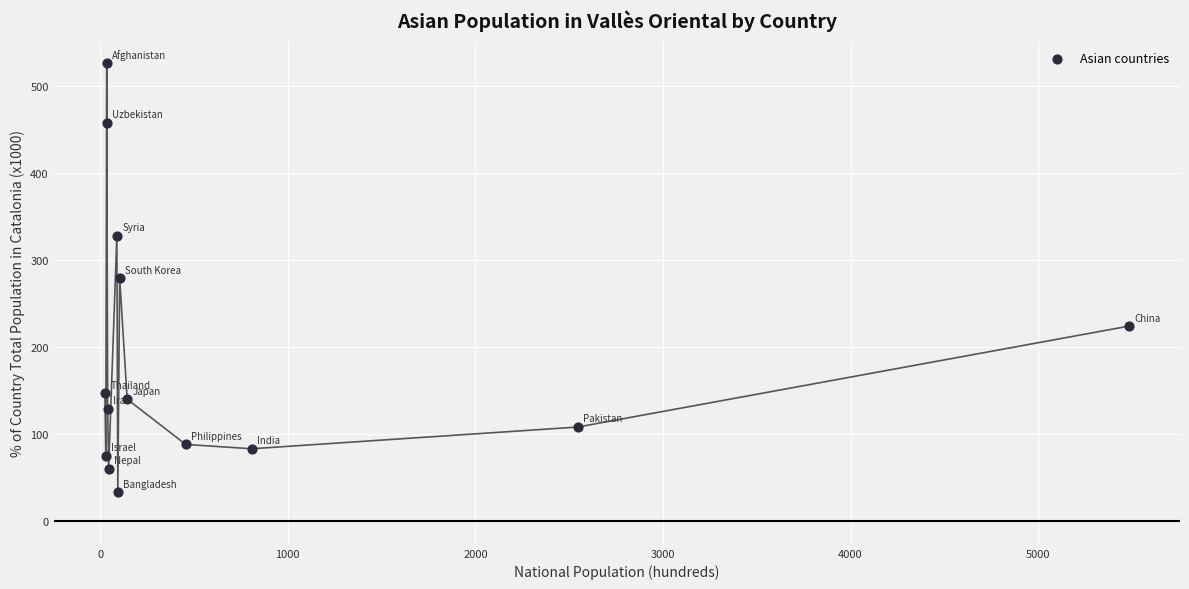

What is the range of X values (max minus min)?

5458